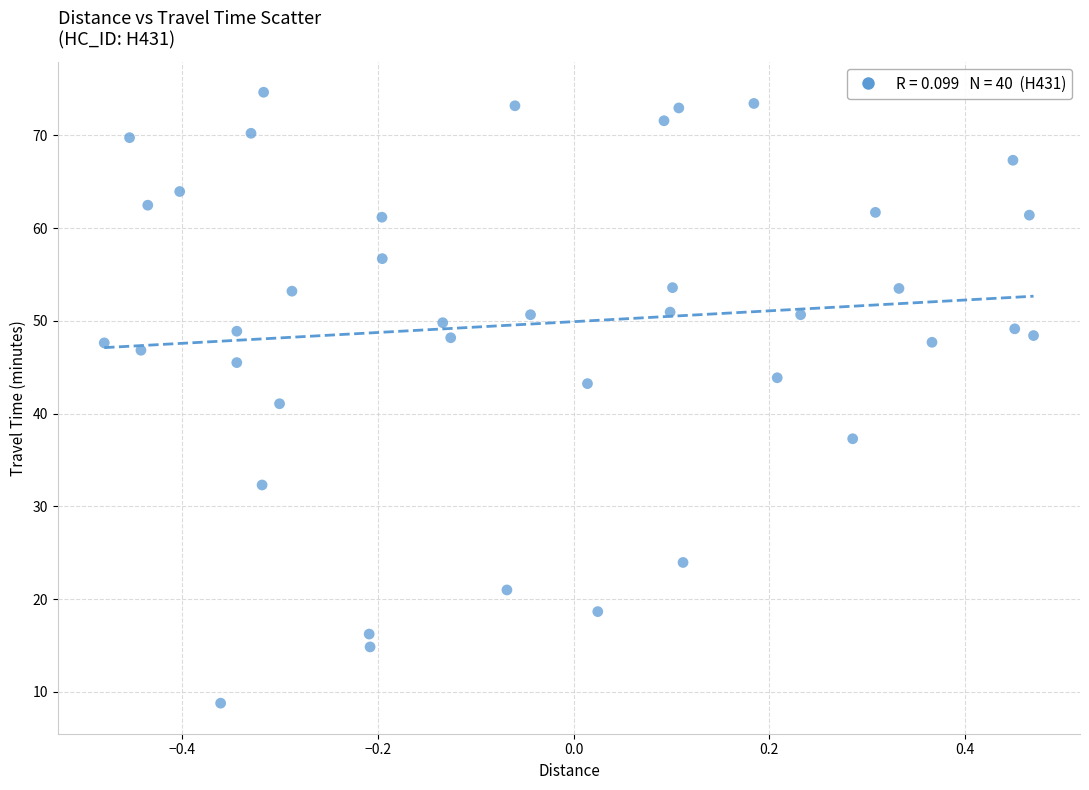

What is the range of X values (max minus min)?

0.9